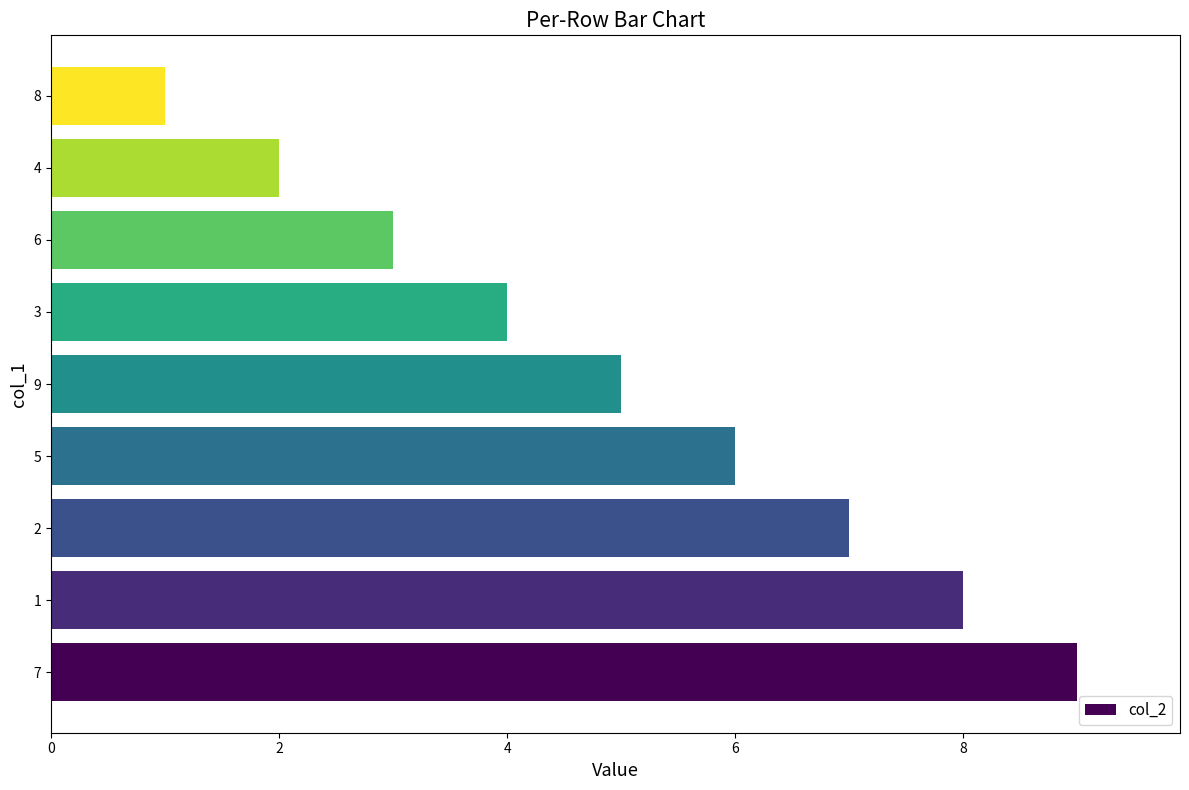

What is the change in value from 9 to 4?

-3